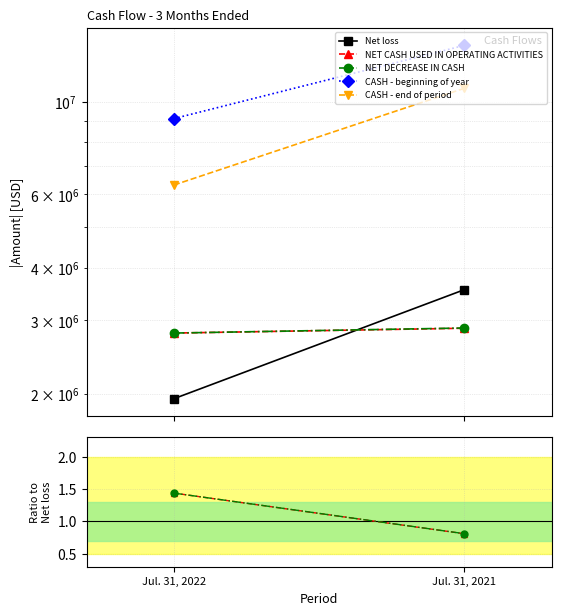

What is the spread (max minus min) of values at Jul. 31, 2022?

1945356.6